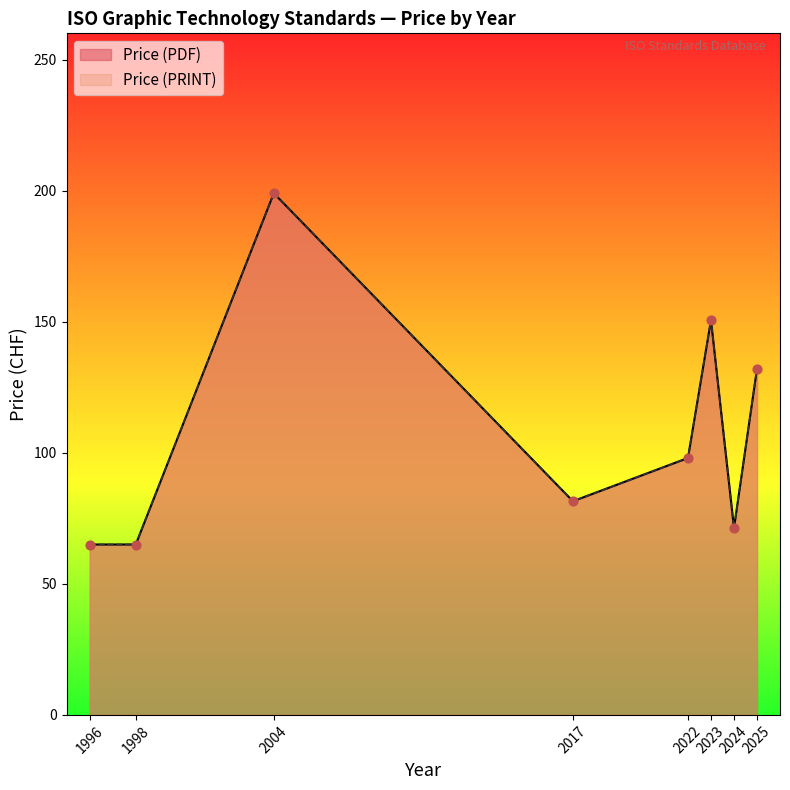

Which series contains the highest Y value?

Price (PDF)